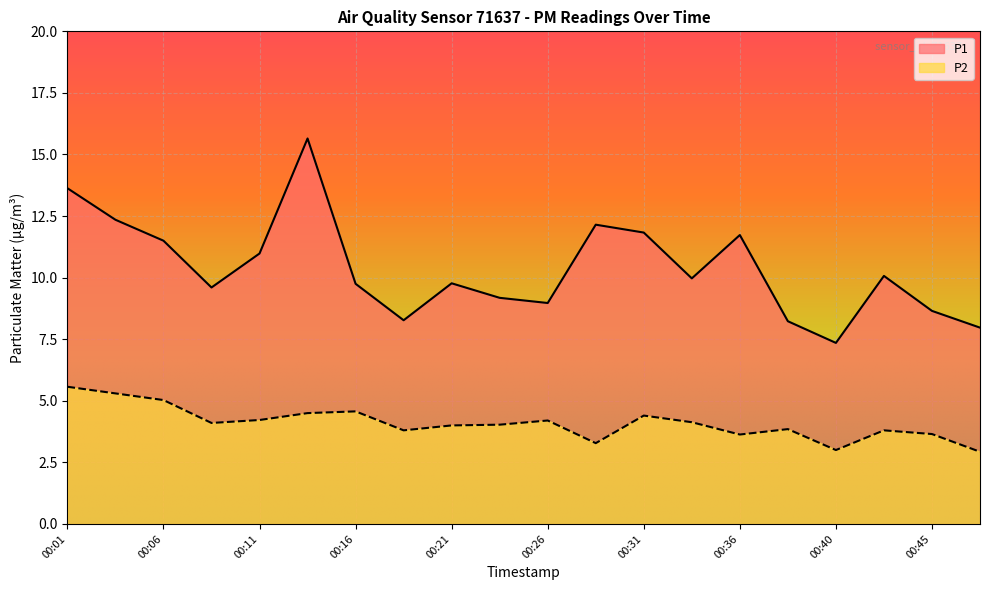

Reading left to right, what are all the values shown in this chart?

P1: 13.6	12.3	11.5	9.6	11.0	15.7	9.8	8.3	9.8	9.2	9.0	12.2	11.8	10.0	11.7	8.2	7.3	10.1	8.7	8.0
P2: 5.6	5.3	5.0	4.1	4.2	4.5	4.6	3.8	4.0	4.0	4.2	3.3	4.4	4.1	3.6	3.9	3.0	3.8	3.6	2.9